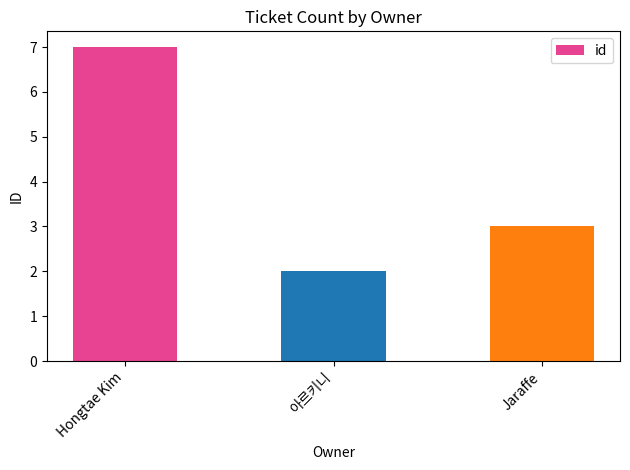

What value does the data have at 아르키니?

2